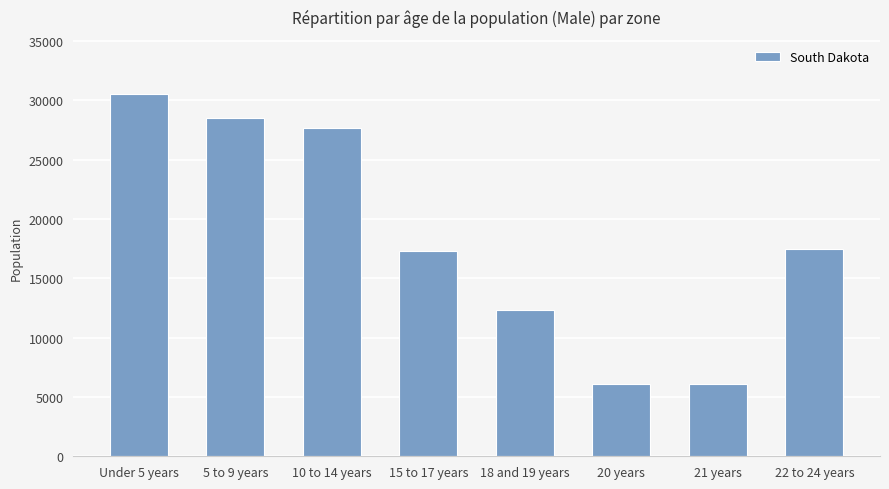

Read the value at Under 5 years, to the nearest 50.

30550